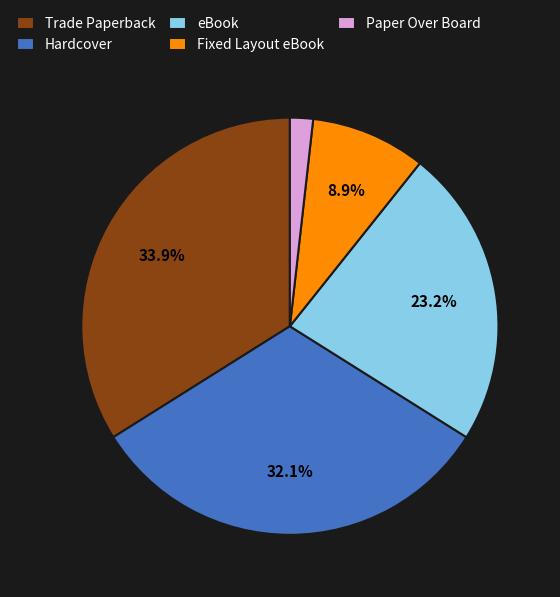

What is the ratio of the value at eBook to the value at Fixed Layout eBook?

2.6